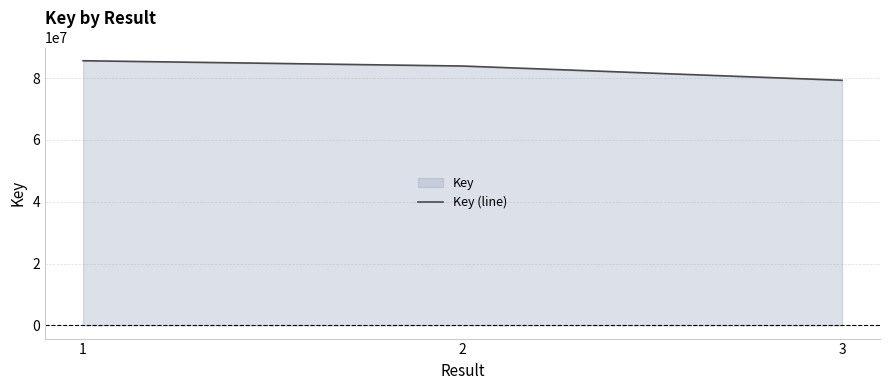

Reading right to left, transcribe all the data shown in this chart.

3=79323303	2=83936974	1=85652202